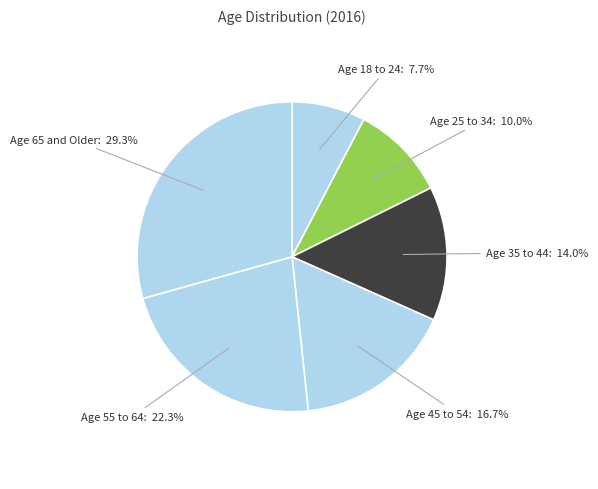

Rank the categories by value from highest to lowest.

Age 65 and Older, Age 55 to 64, Age 45 to 54, Age 35 to 44, Age 25 to 34, Age 18 to 24